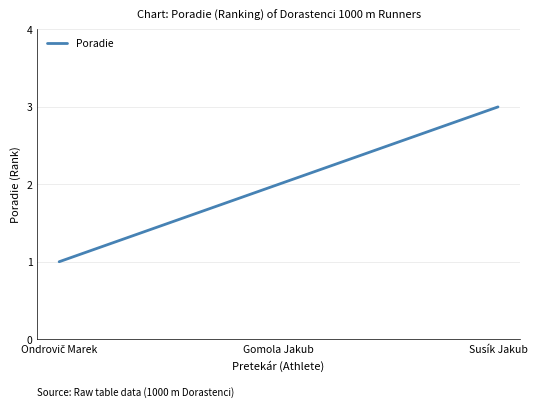

What is the difference between the maximum and second lowest values?

1